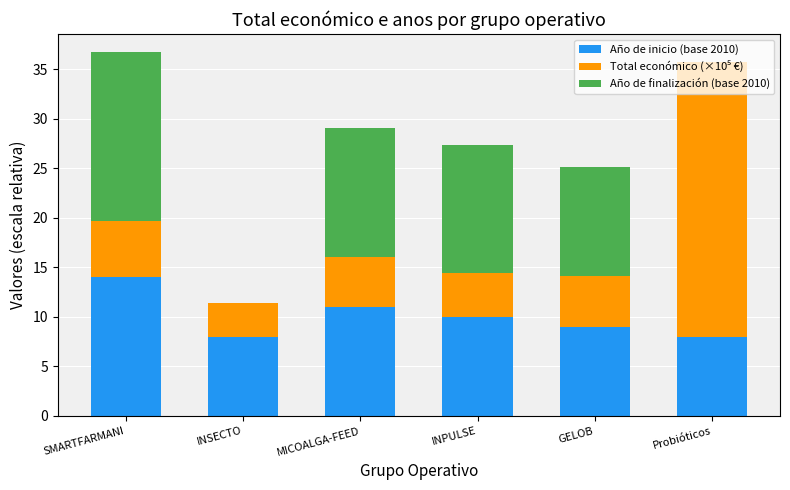

What is the sum of all Año de inicio (base 2010) values?

60.0